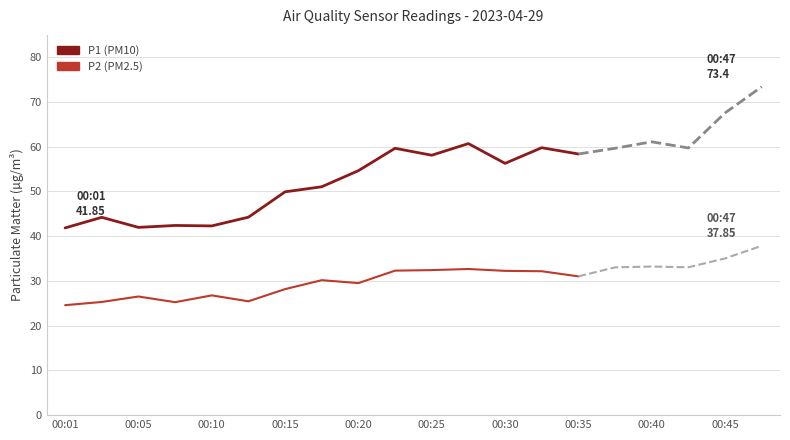

How many interior local valleys does the P1 series have?

4